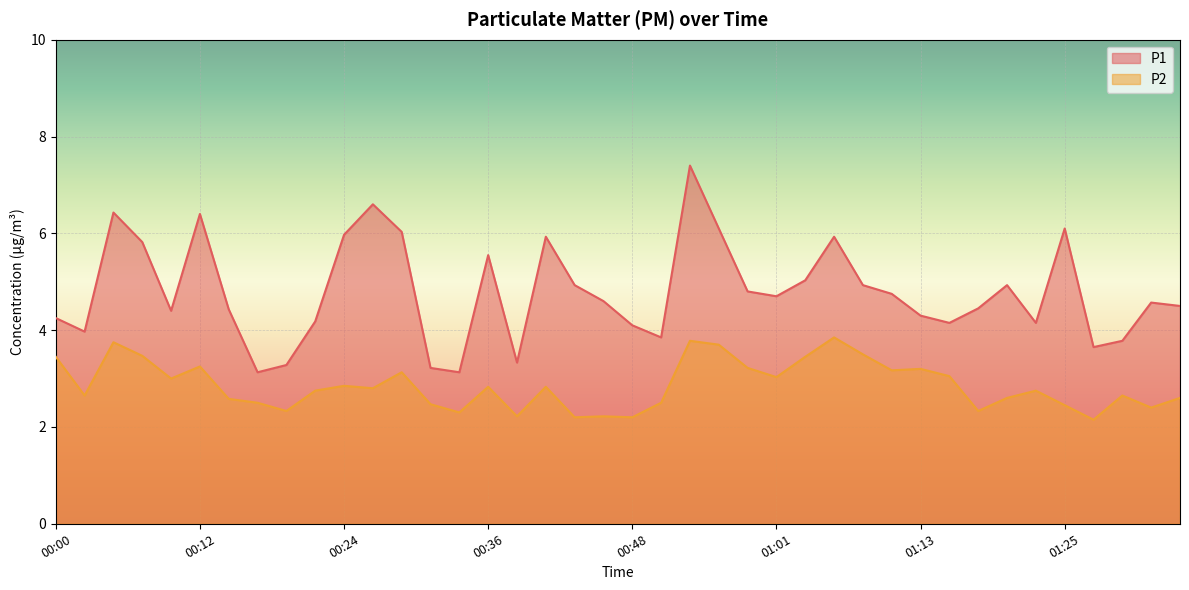

At which category does P2 reach its first local peak?

00:05